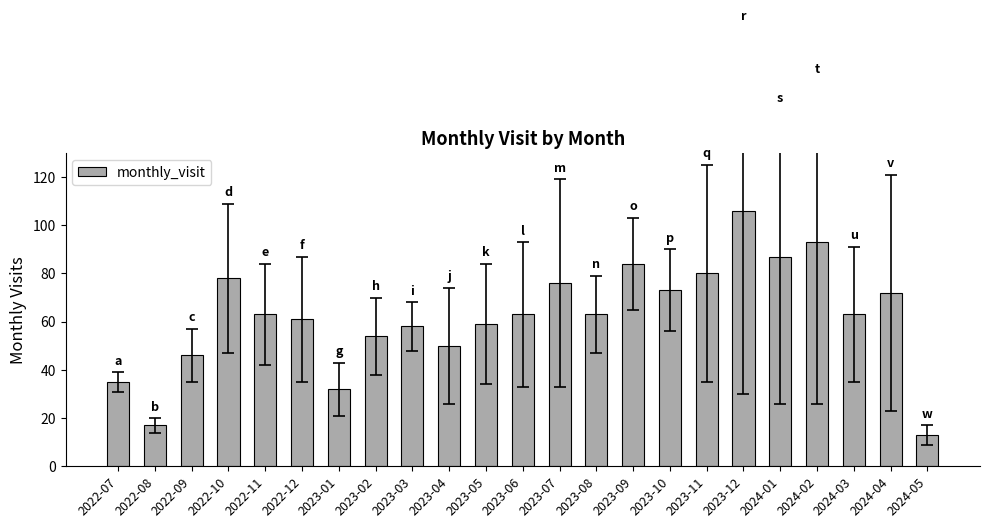

How many data points does each series have?

23